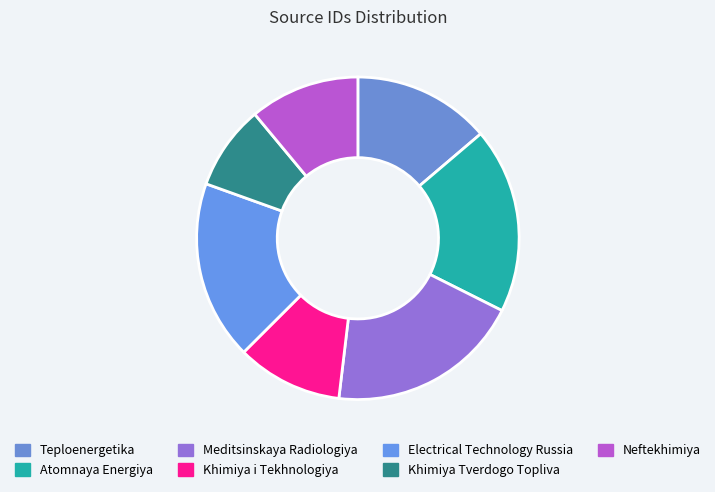

How much of the chart is everything except Meditsinskaya Radiologiya?

80.5%